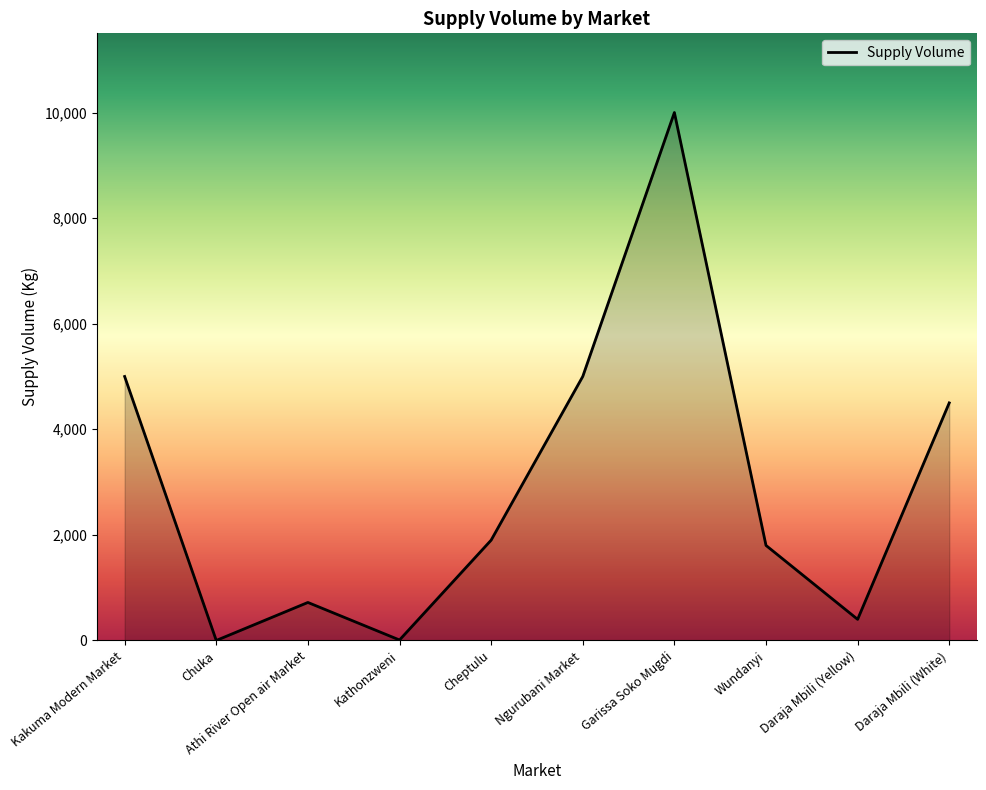

Is it true that the value at Daraja Mbili (White) is 4500?

True